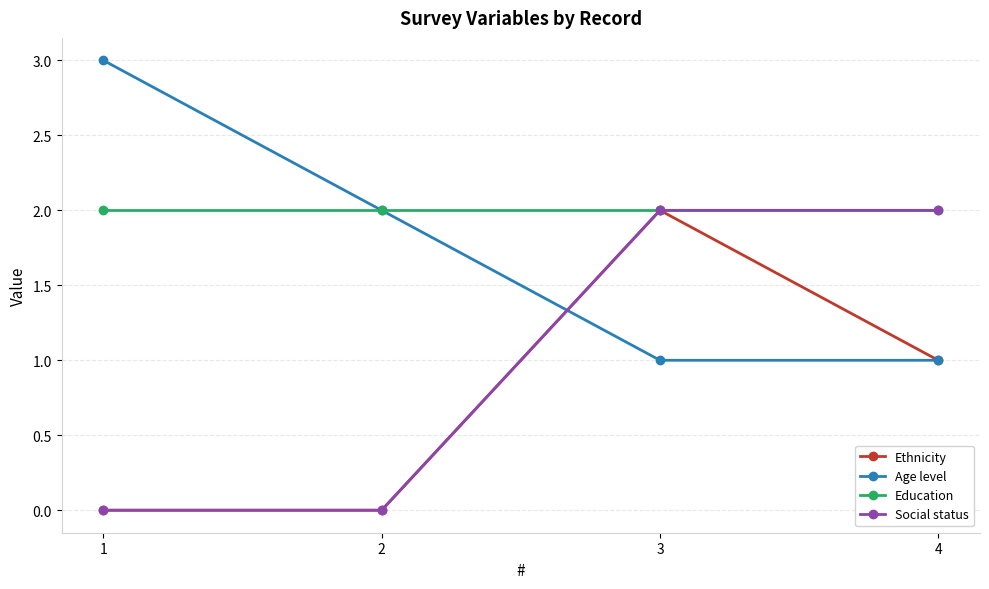

At which category does Ethnicity reach its first local peak?

3